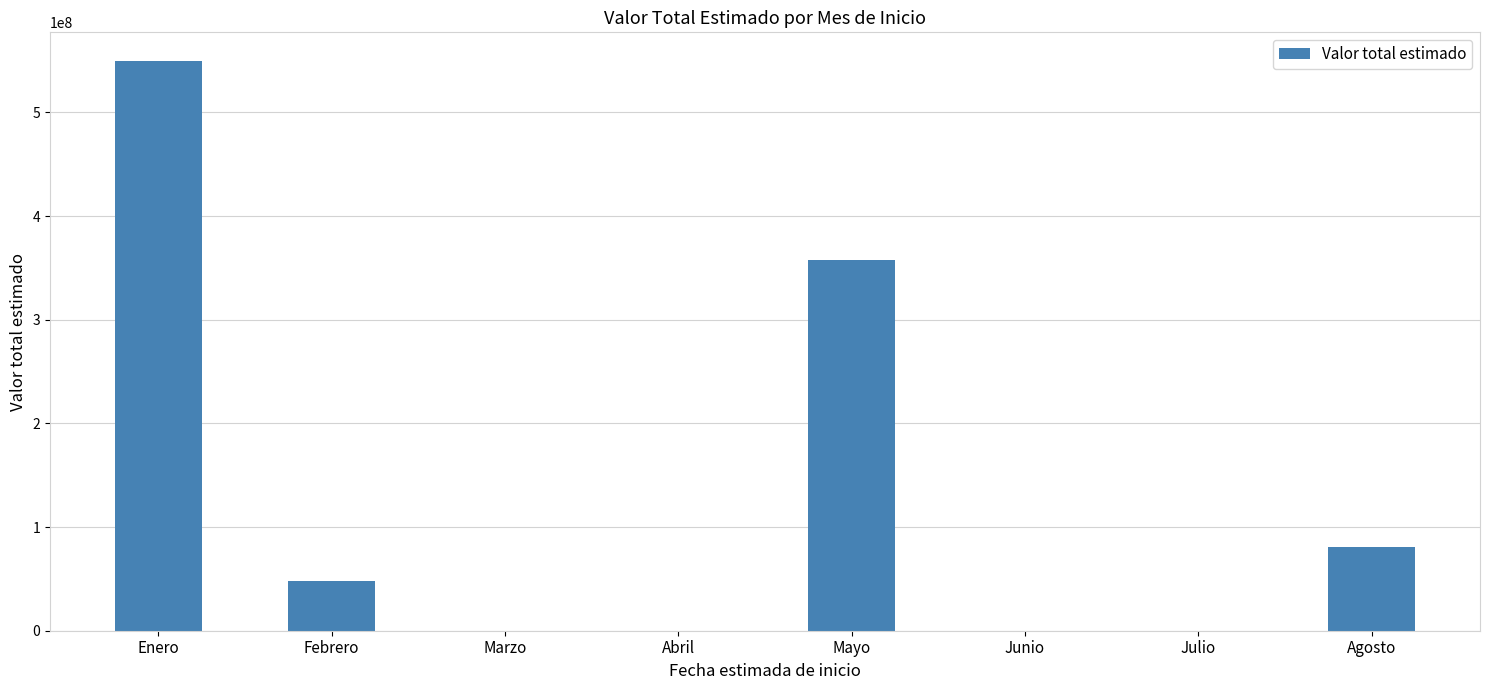

Between Febrero and Julio, which is larger?

Febrero